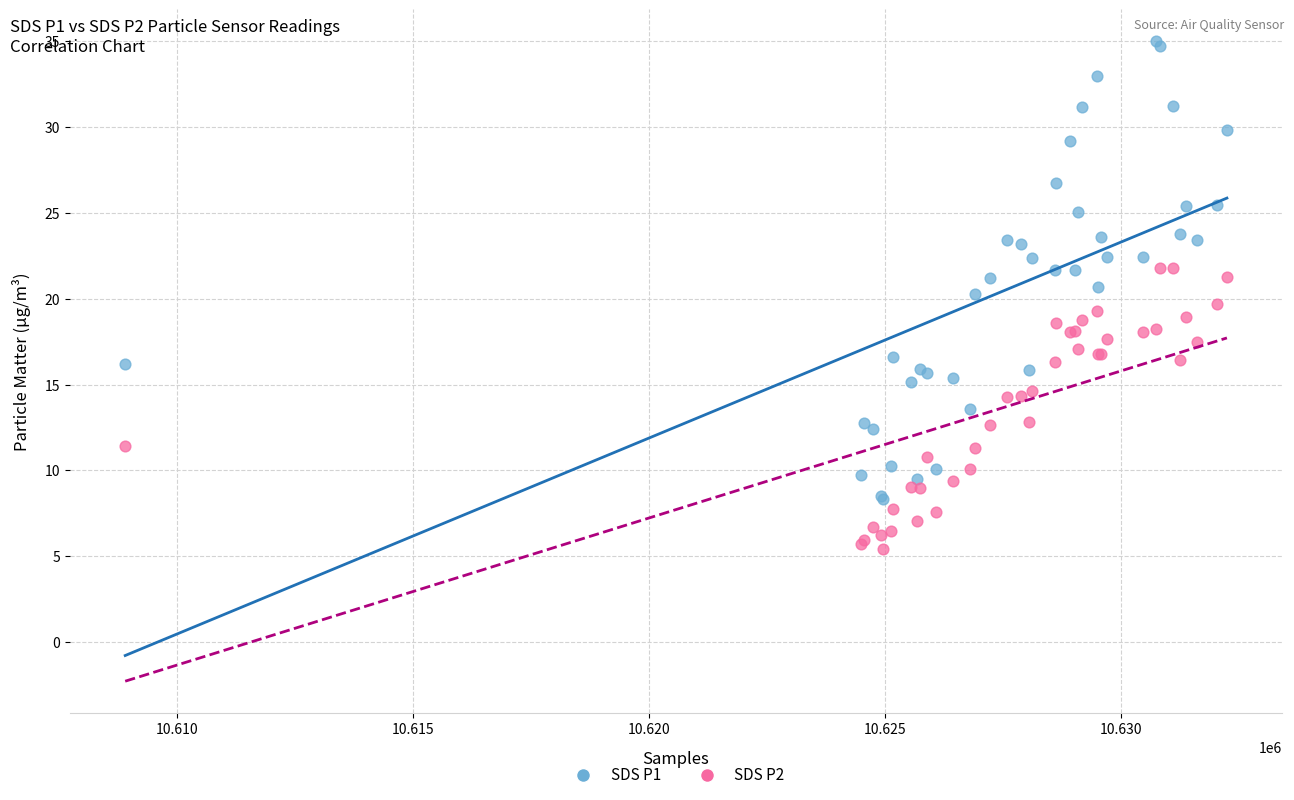

Which series reaches the maximum Y coordinate?

SDS P1